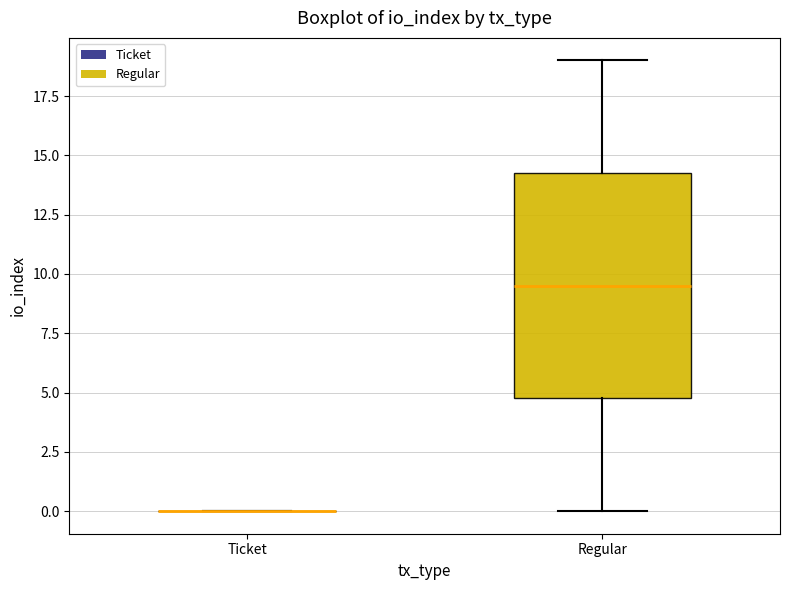

Where is the upper edge of the box for Regular on the y-axis? The values are not printed on the chart, so give them approximately, as read against the axis.

14.5